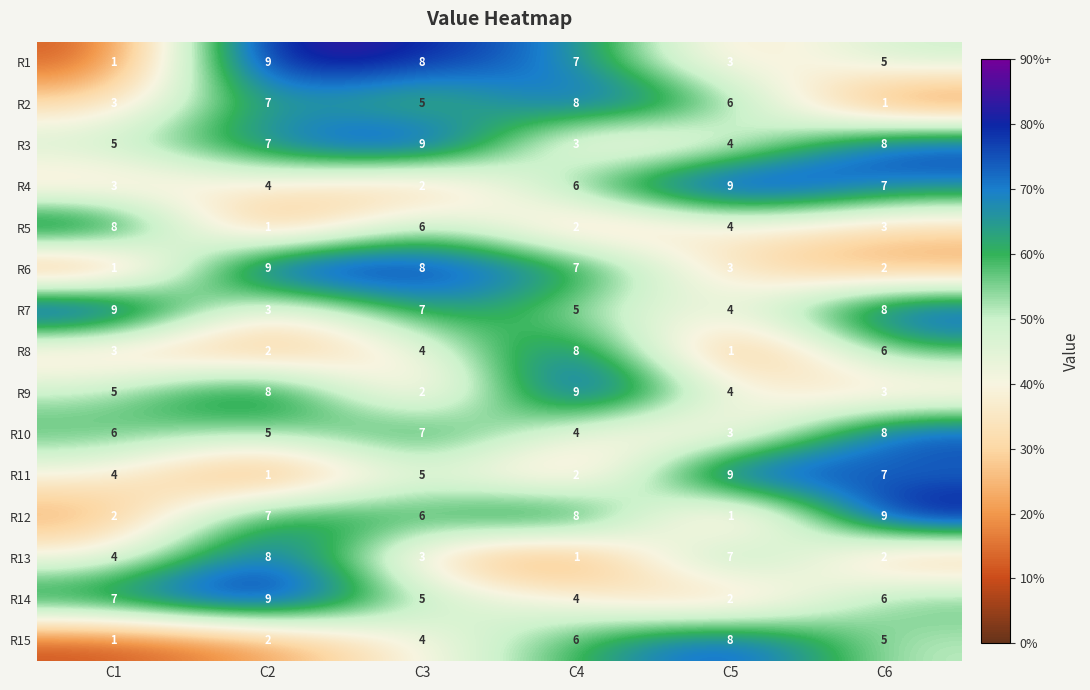

At which category is the sum across all series the highest?

C2